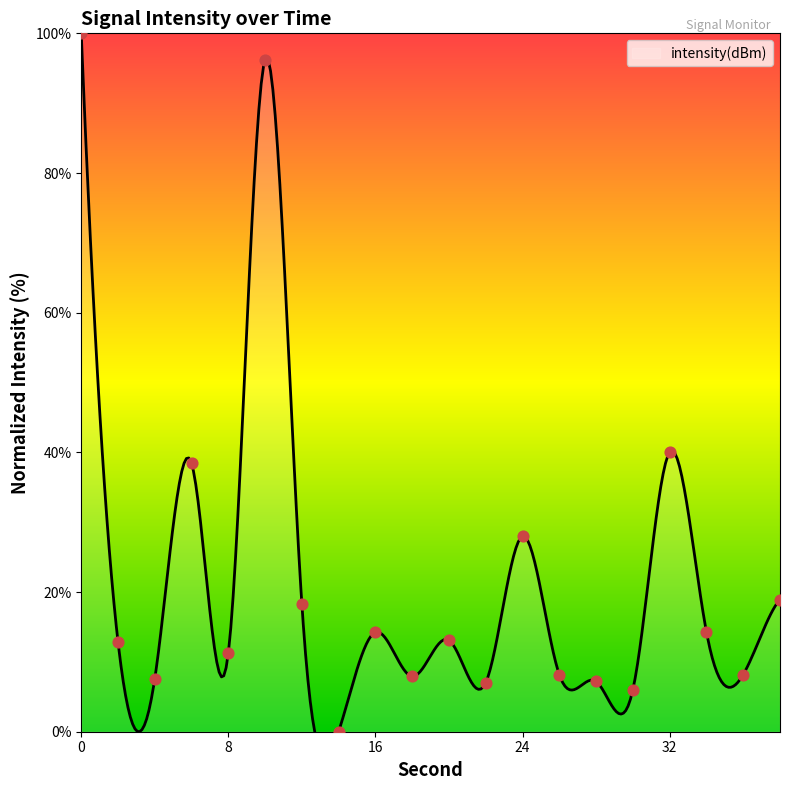

What is the change in value from 20 to 34?

+1.2